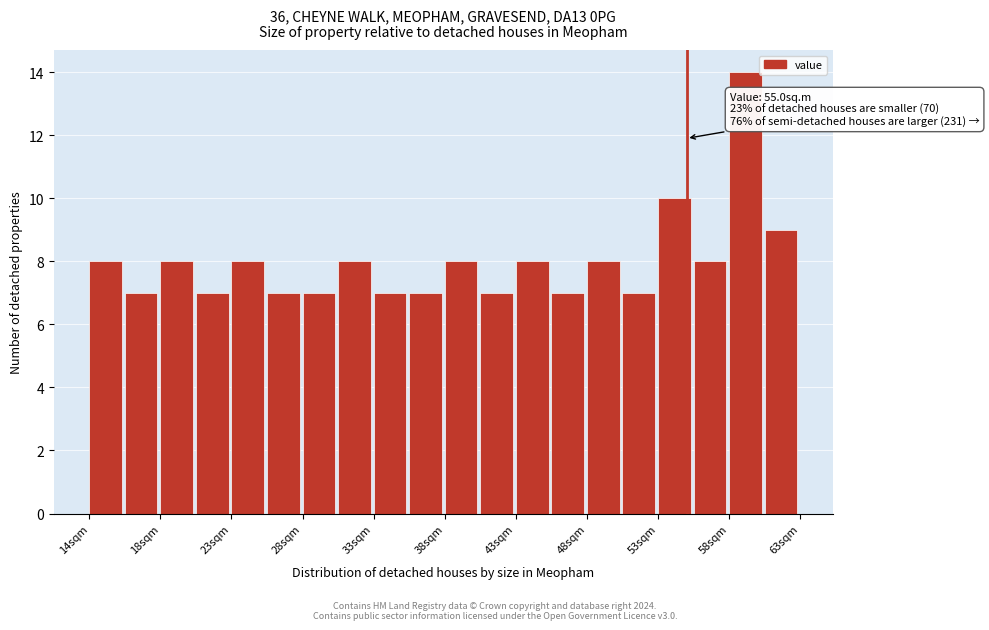

Which range on the x-axis has the tallest bar?

58.0 to 60.5